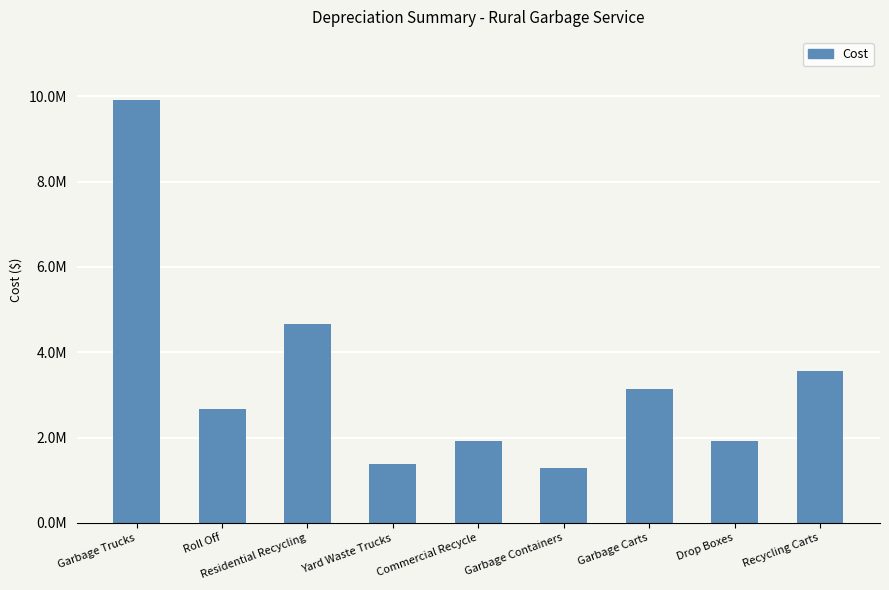

Are the bars horizontal?

No